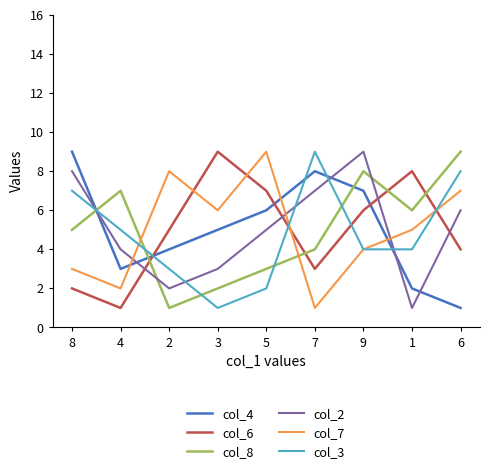

Between 2 and 6, which series saw the biggest shift?

col_8